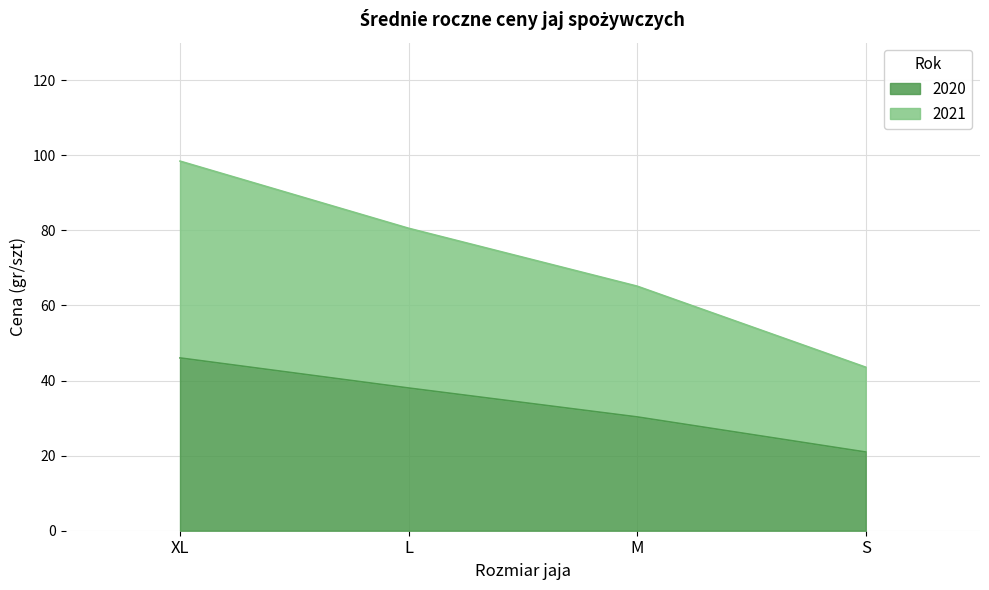

What is the label of the 2nd bar from the left?

L